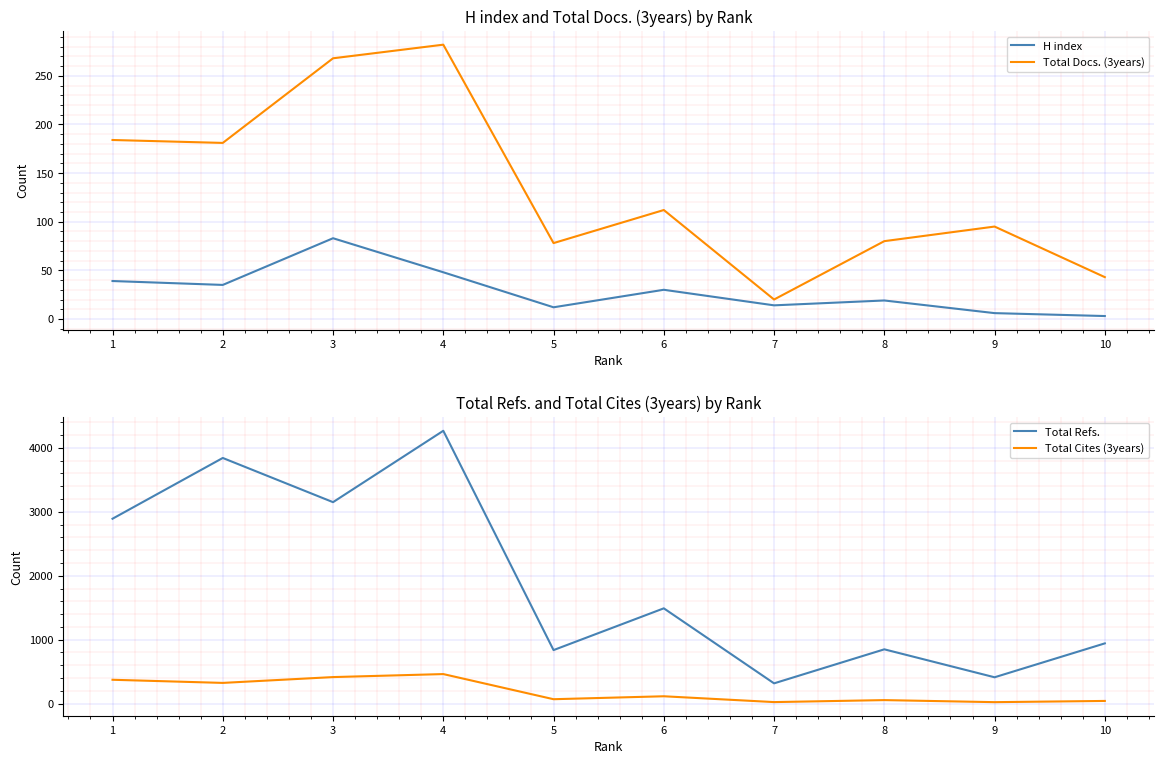

List the labels in order of H index value, smallest first.

10, 9, 5, 7, 8, 6, 2, 1, 4, 3